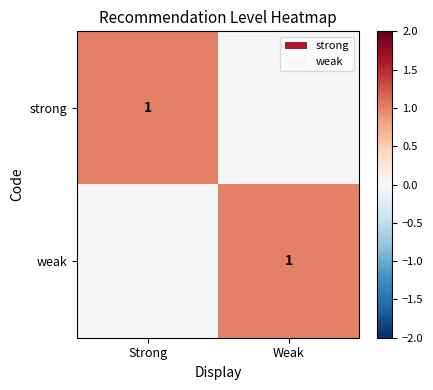

True or false: strong has a value of 1 at Strong.

True